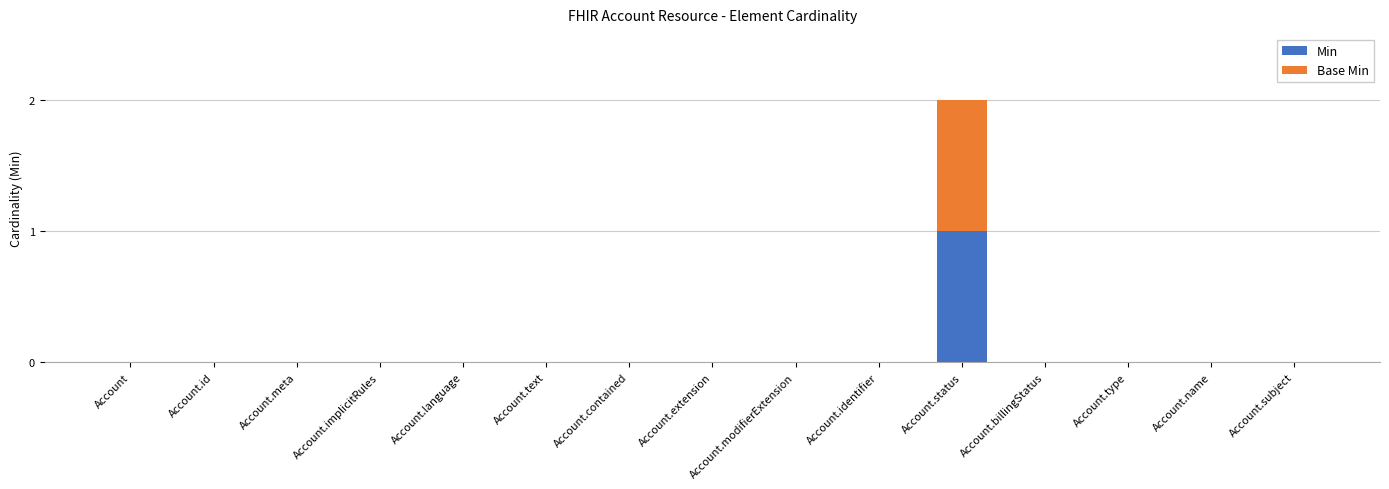

How many Min values are between 0 and 1?

15